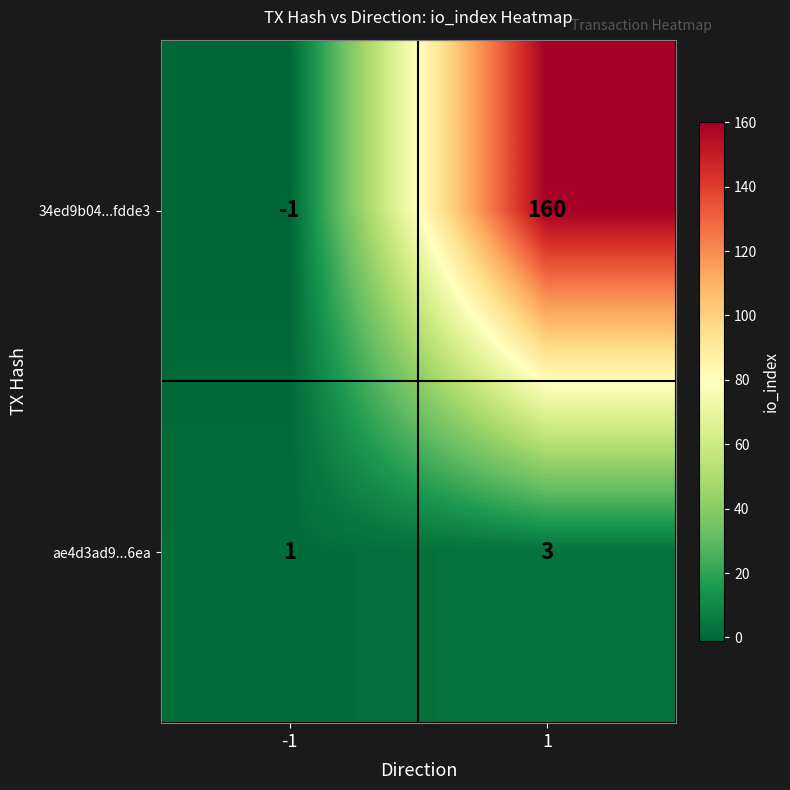

Which series changed the most between -1 and 1?

34ed9b04...fdde3